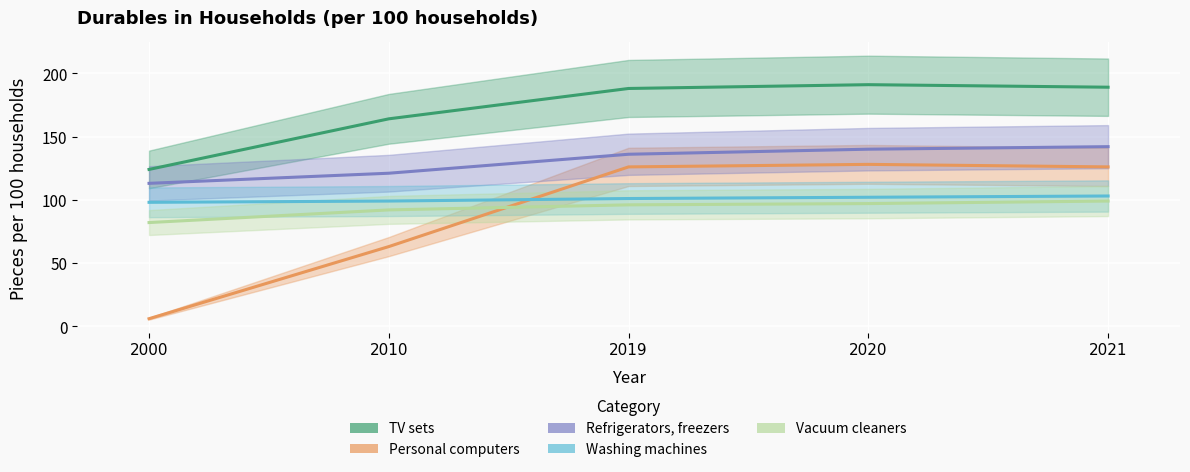

Which category has the lowest value across all series?

2000